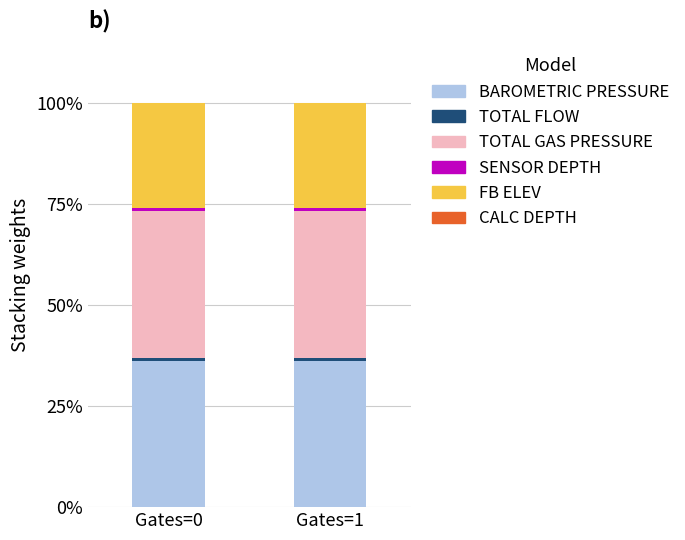

True or false: BAROMETRIC PRESSURE has a value of 21.4 at Gates=0.

False